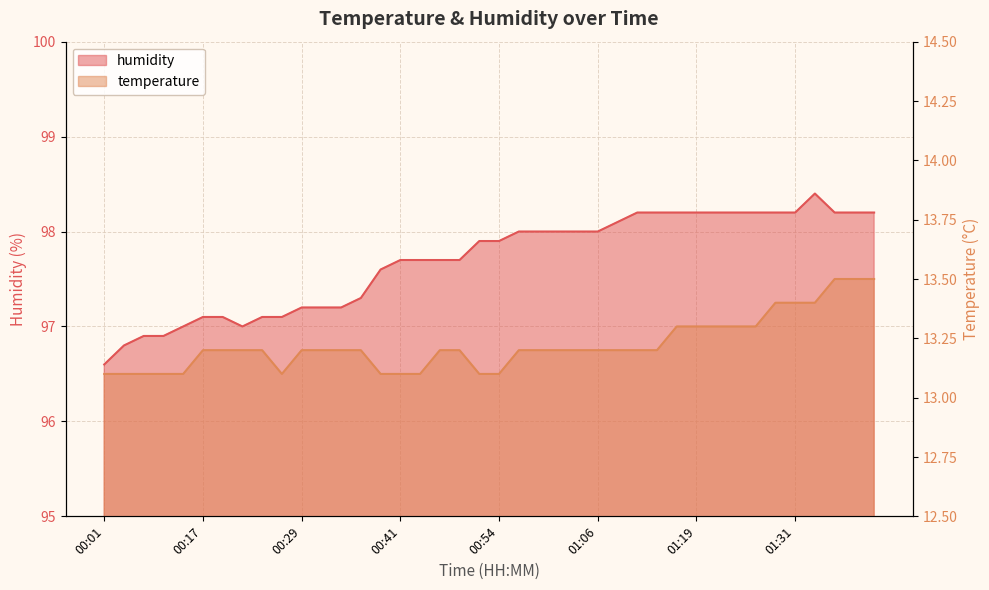

At which category does humidity reach its first local valley?

00:22